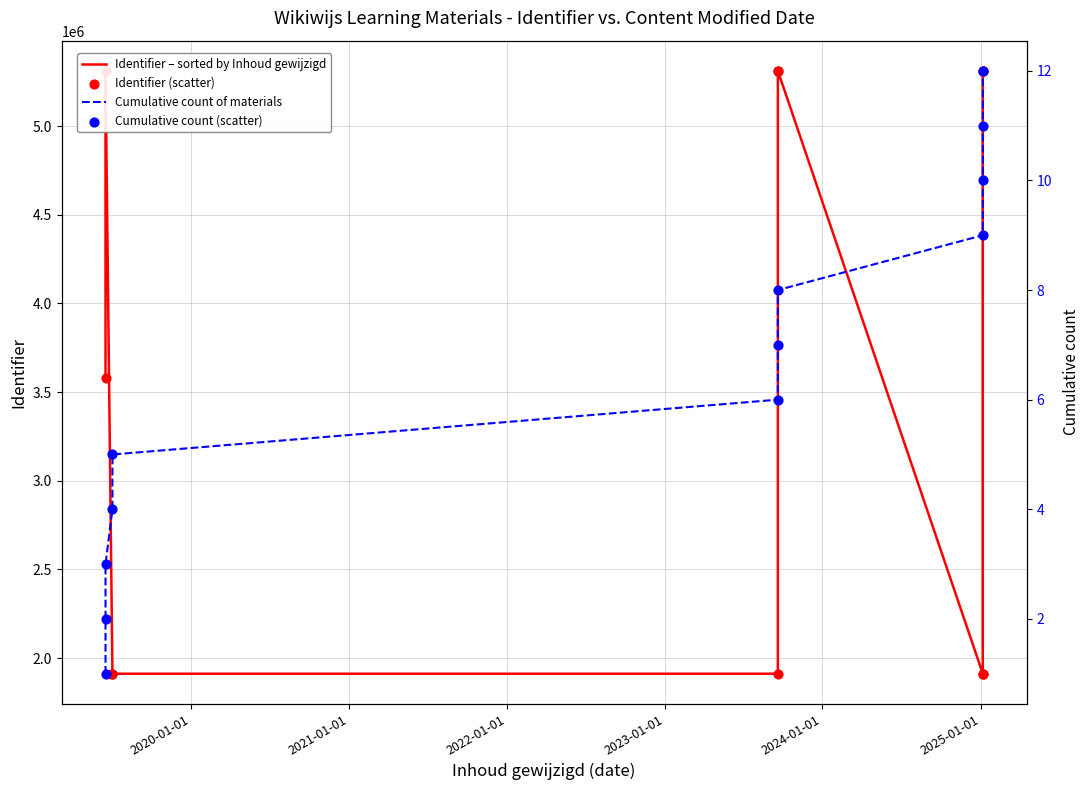

Is the value of Cumulative count (scatter) at 11 greater than the value of Identifier – sorted by Inhoud gewijzigd at 2022-01-01?

No